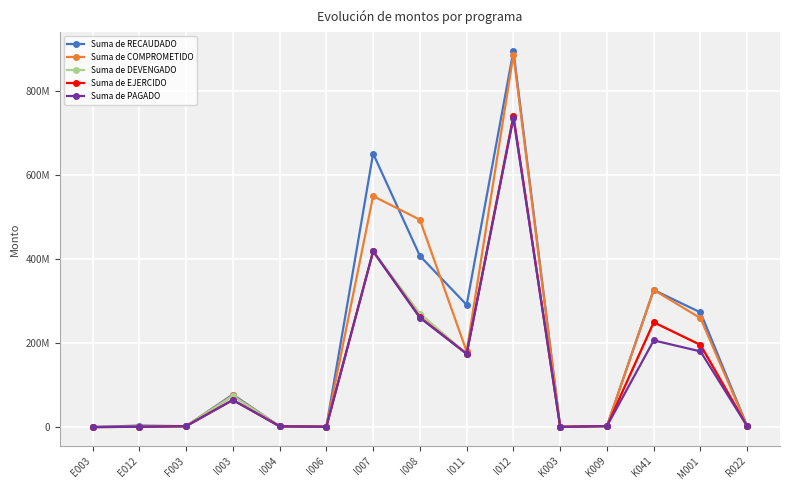

Is the value of Suma de COMPROMETIDO at K009 greater than the value of Suma de PAGADO at I011?

No